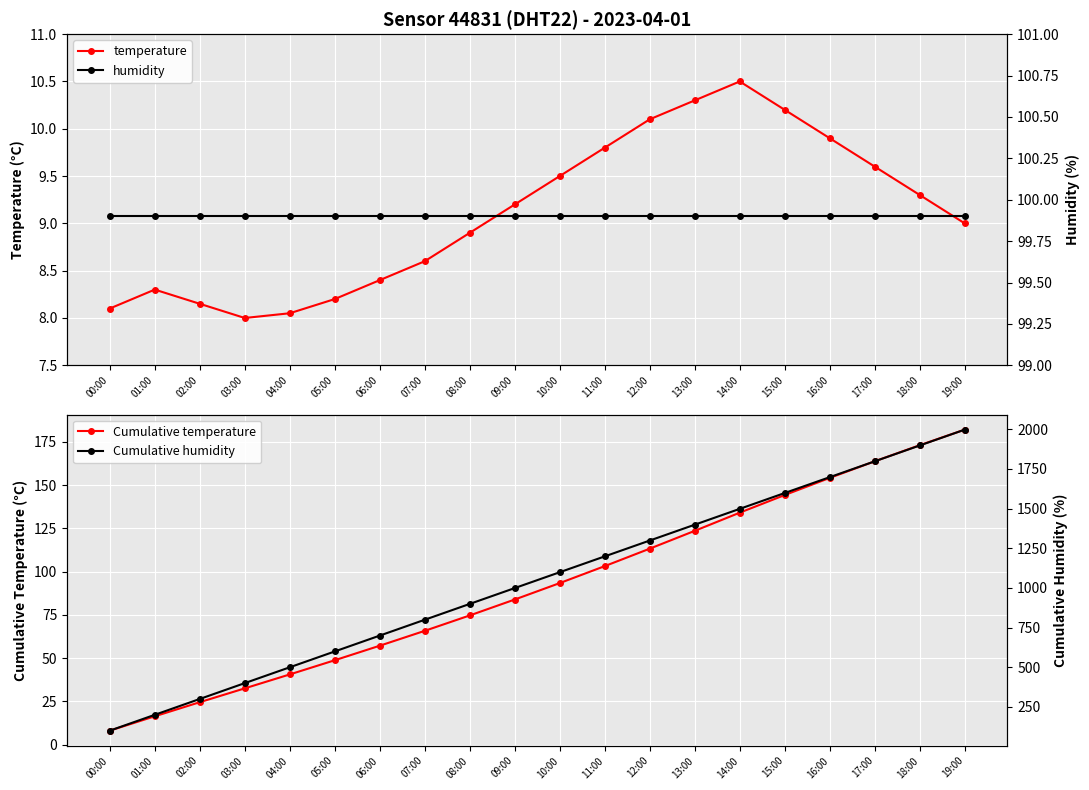

What is the label of the 1st point from the left?

00:00